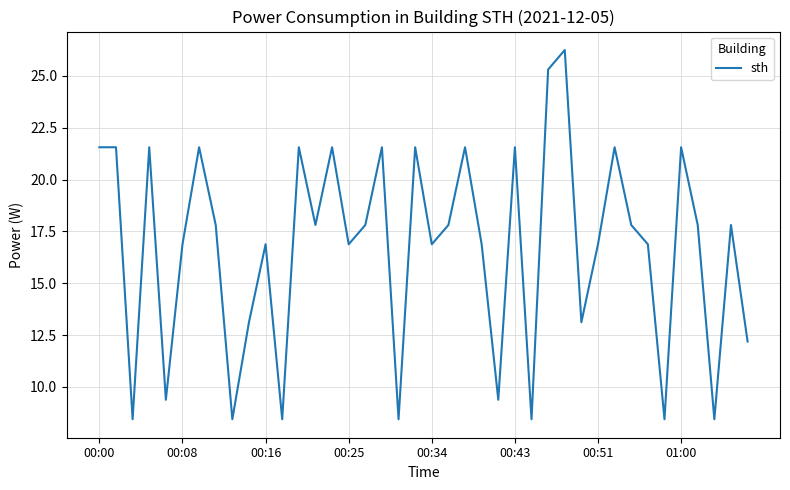

What is the difference between the maximum and minimum values?

17.8